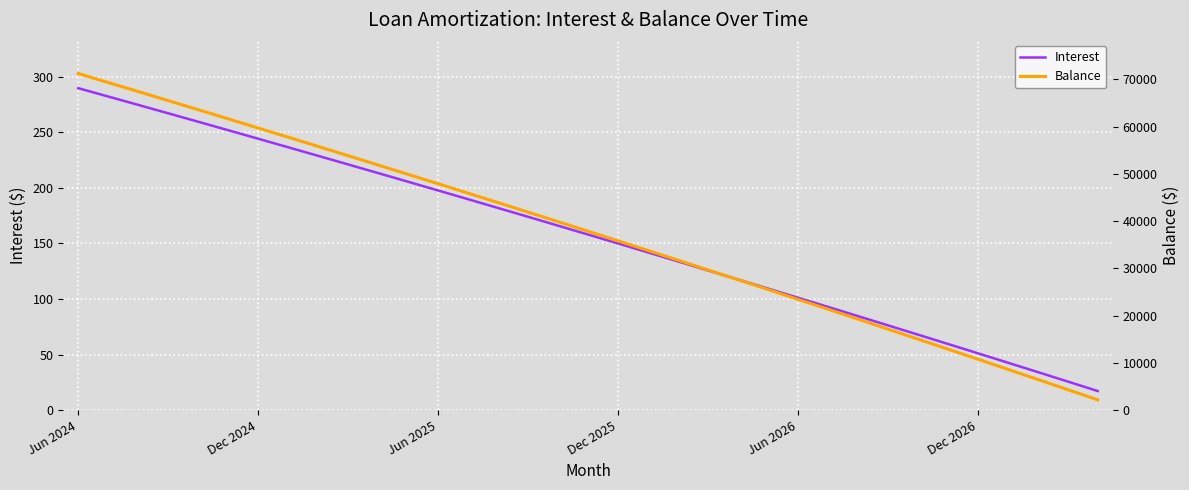

Rank the series by their maximum value, from highest to lowest.

Balance, Interest